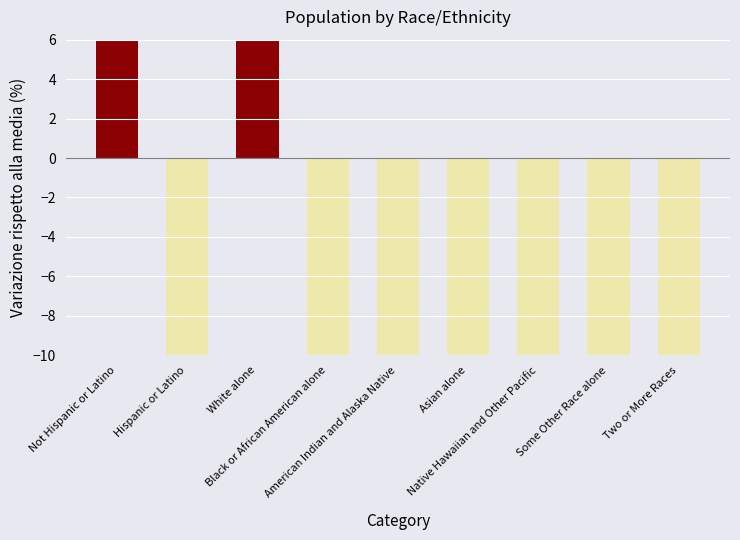

What is the maximum value shown in the chart?

342.3